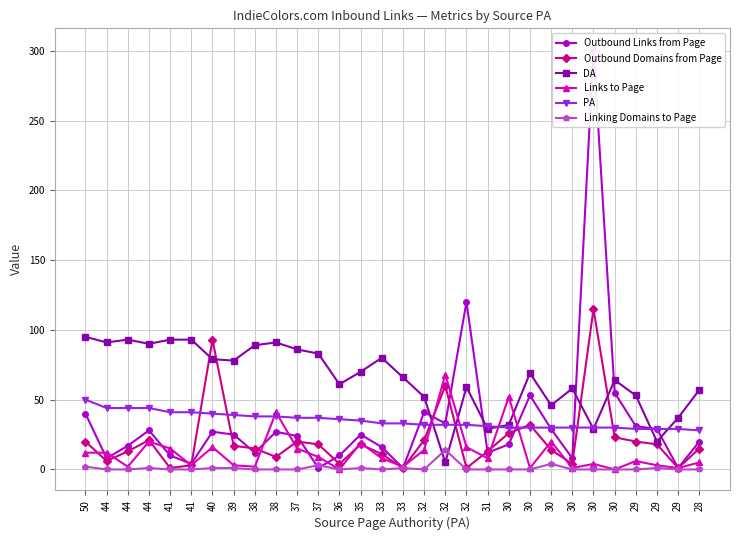

Between 32 and 41, which is larger?

32